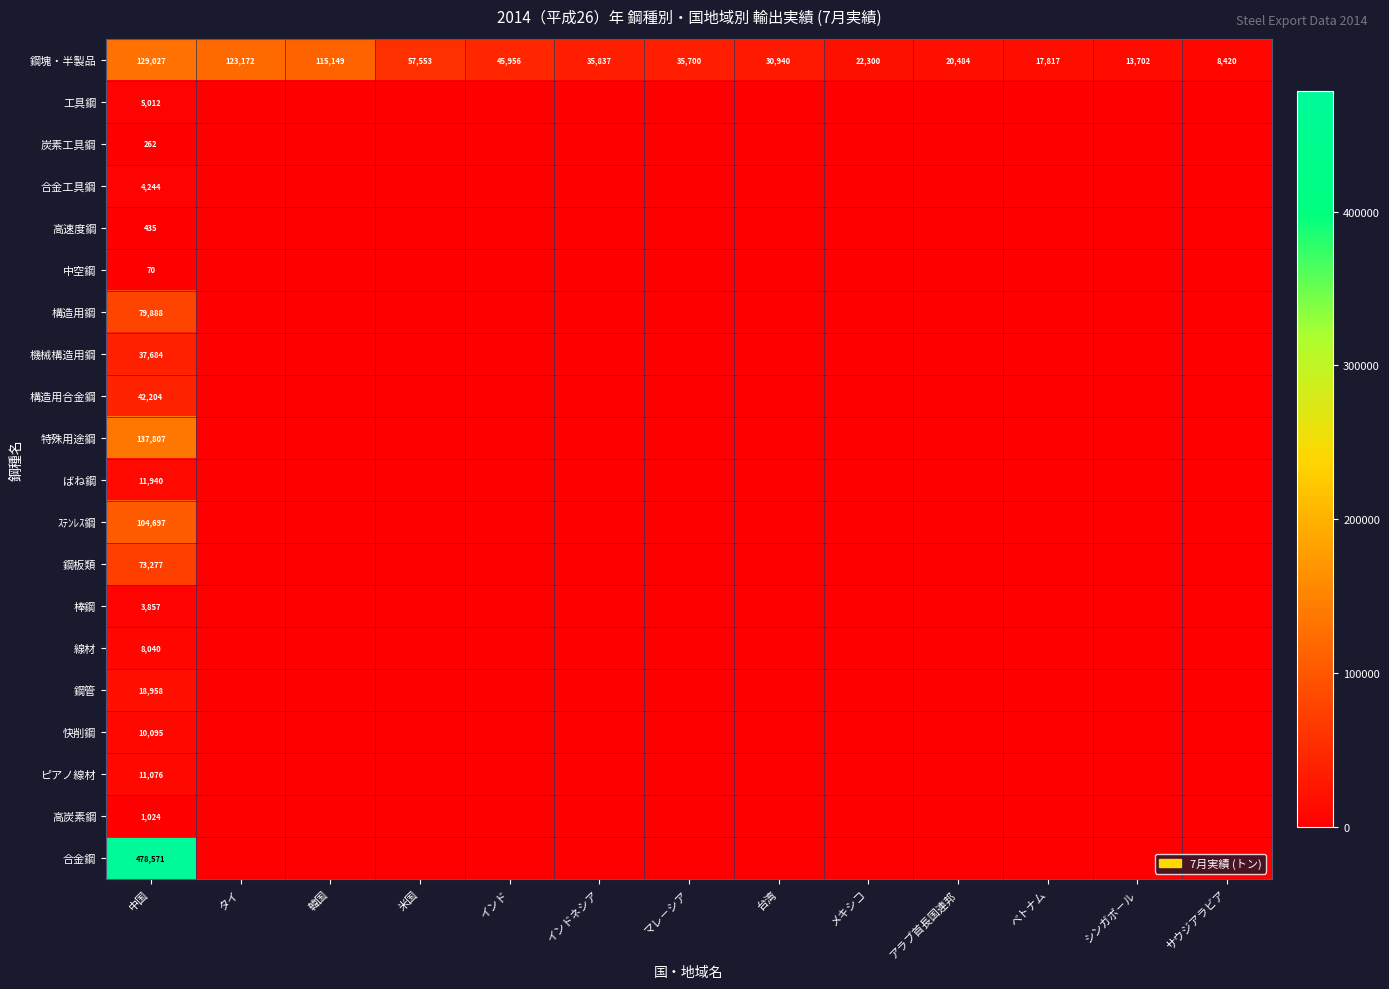

At which category is the sum across all series the highest?

中国